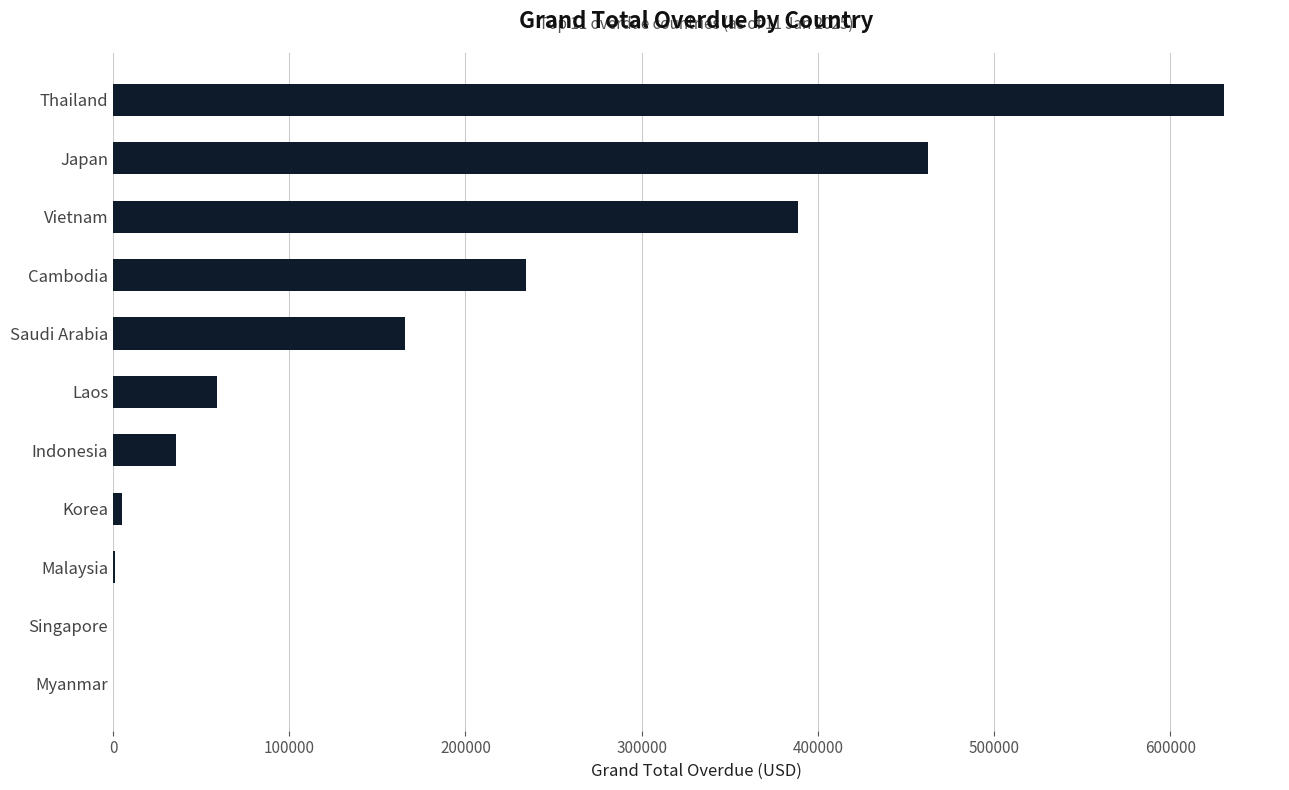

What is the approximate value at Cambodia?

234146.2